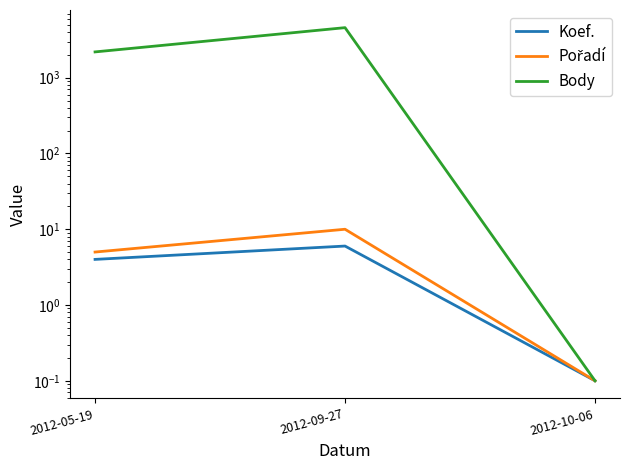

What is the label of the 3rd point from the left?

2012-10-06